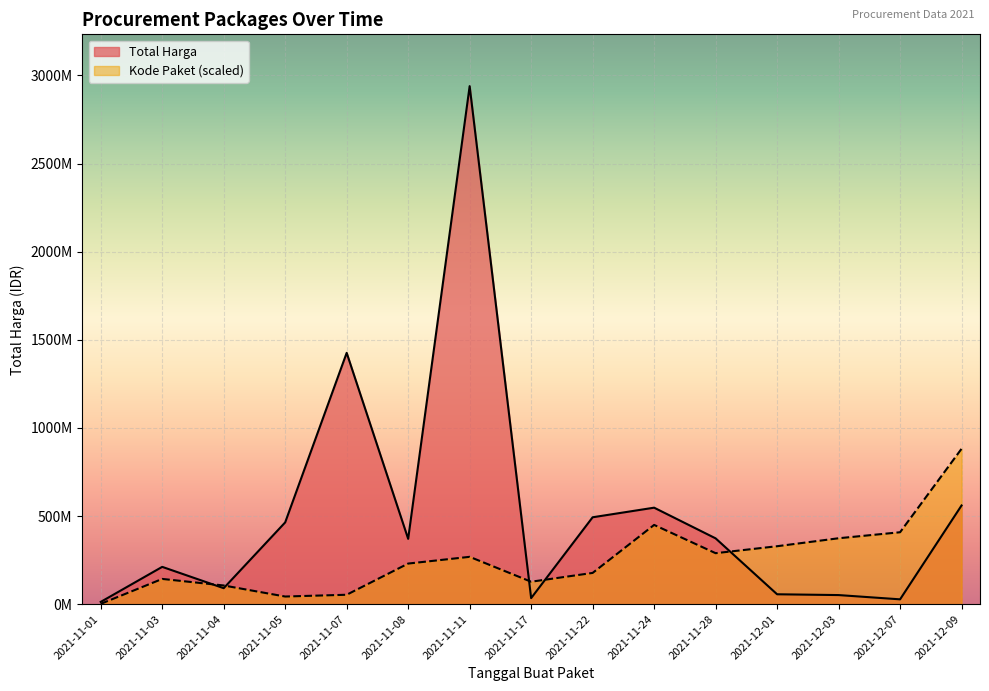

Is it true that Kode Paket equals 20868112.4 at 2021-11-05?

False